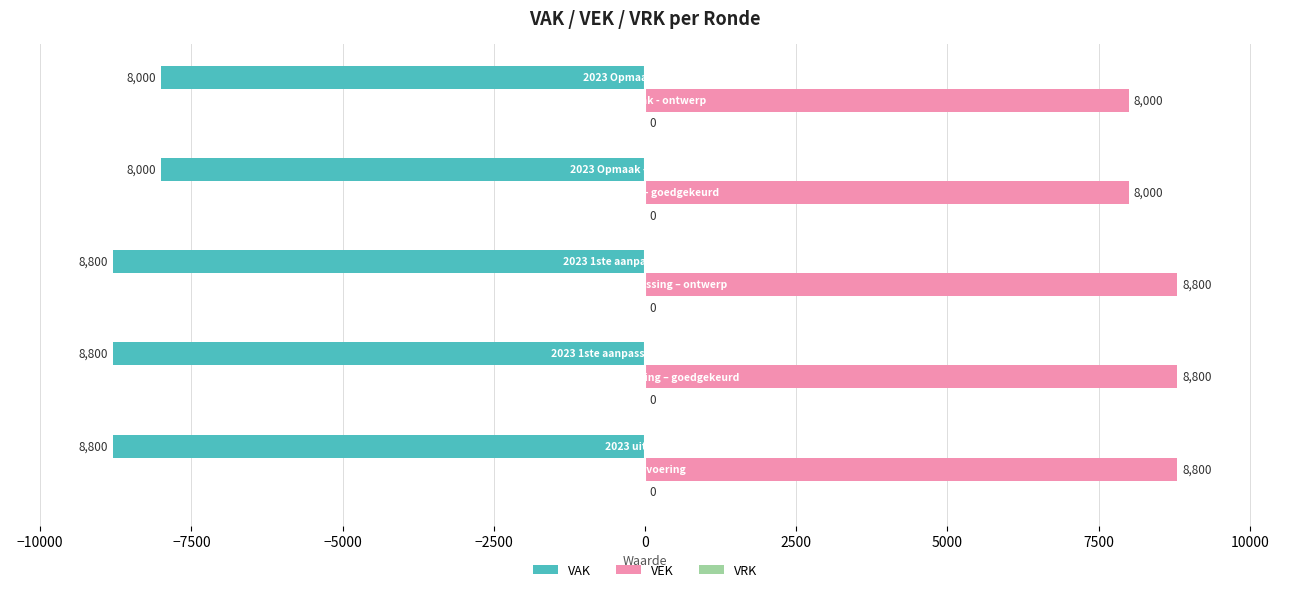

Count the VEK values in the range 8000 to 8800.

5